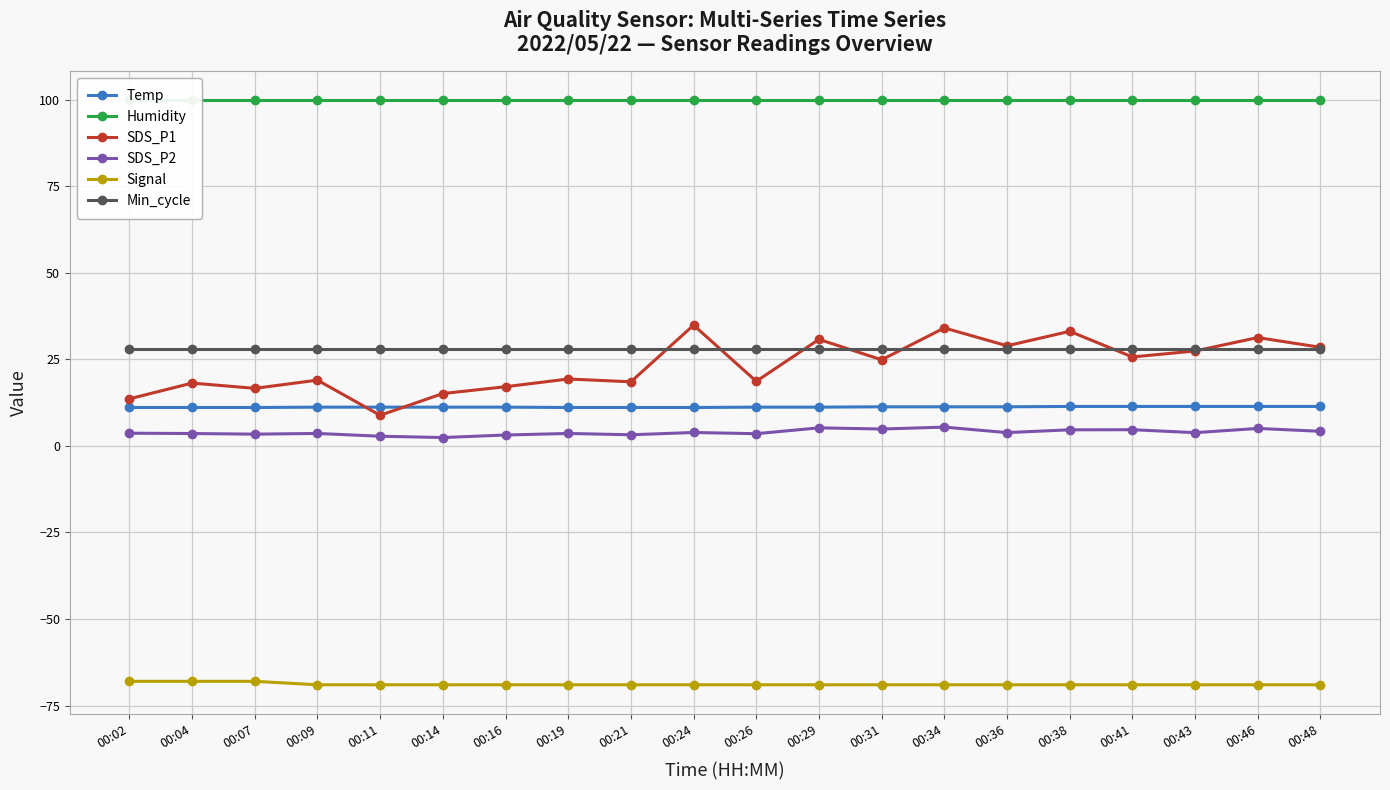

Is it true that Min_cycle equals 17.7 at 00:02?

False